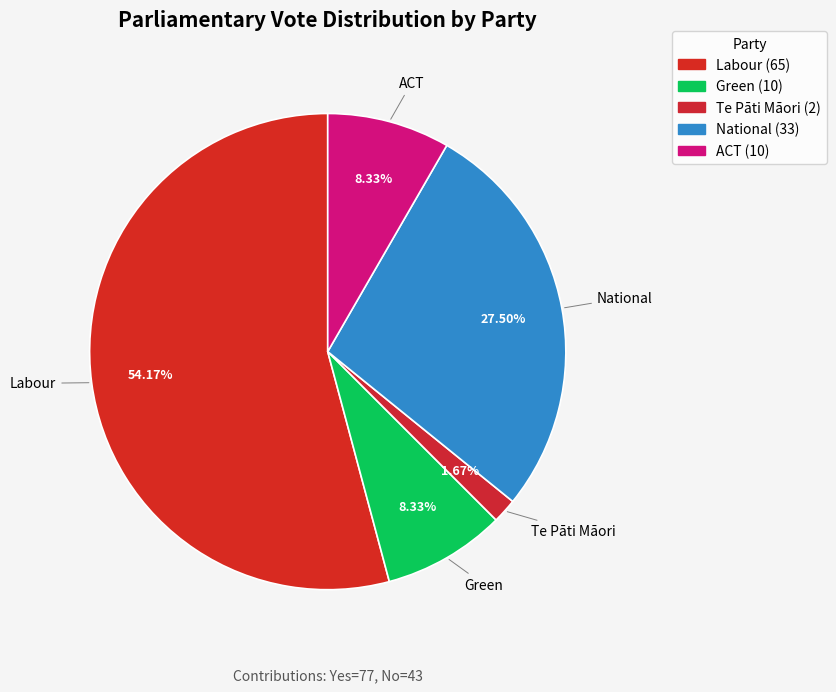

Between ACT and Te Pāti Māori, which is larger?

ACT